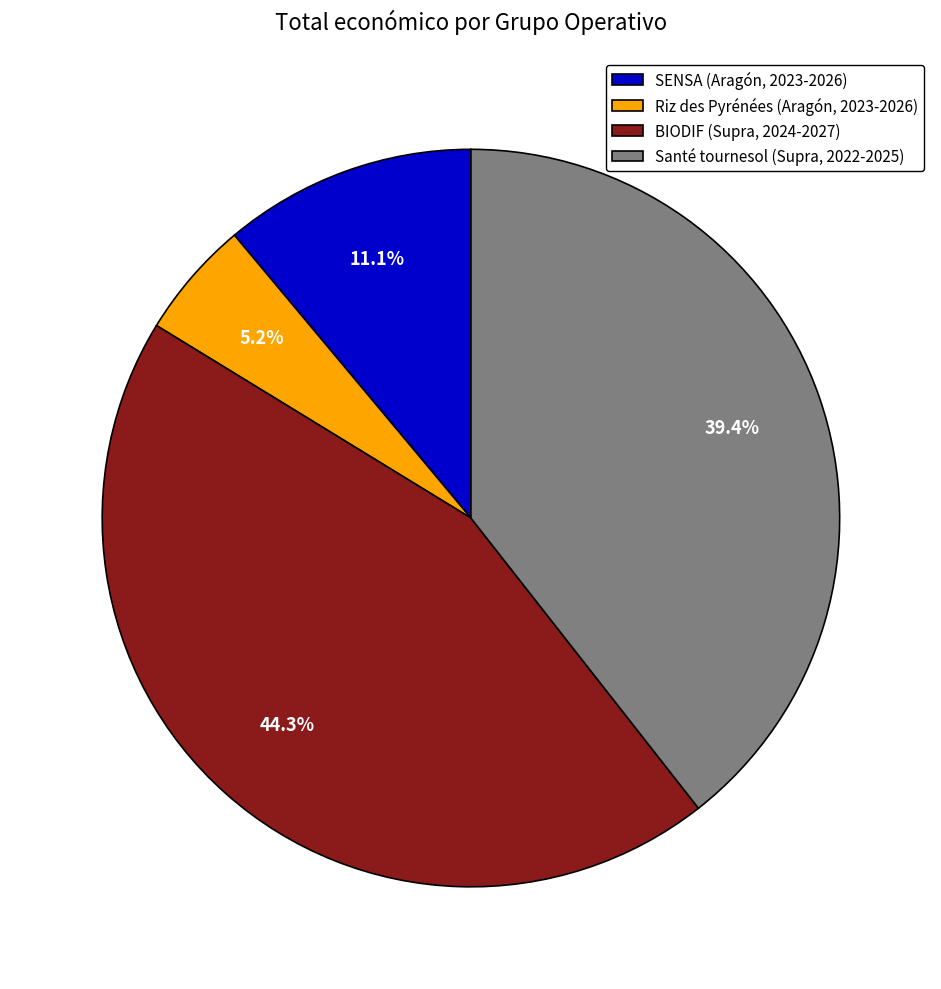

Which has a higher value, SENSA (Aragón, 2023-2026) or Riz des Pyrénées (Aragón, 2023-2026)?

SENSA (Aragón, 2023-2026)